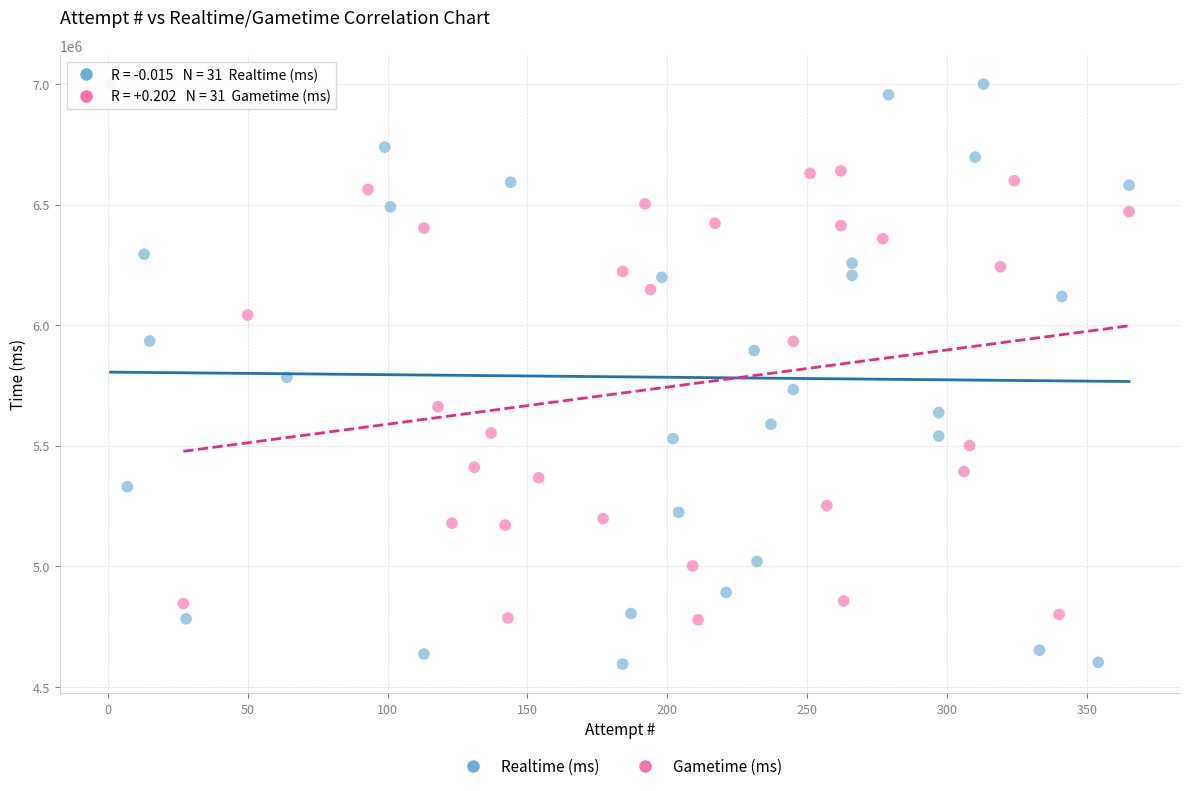

Which series contains the highest Y value?

Realtime (ms)